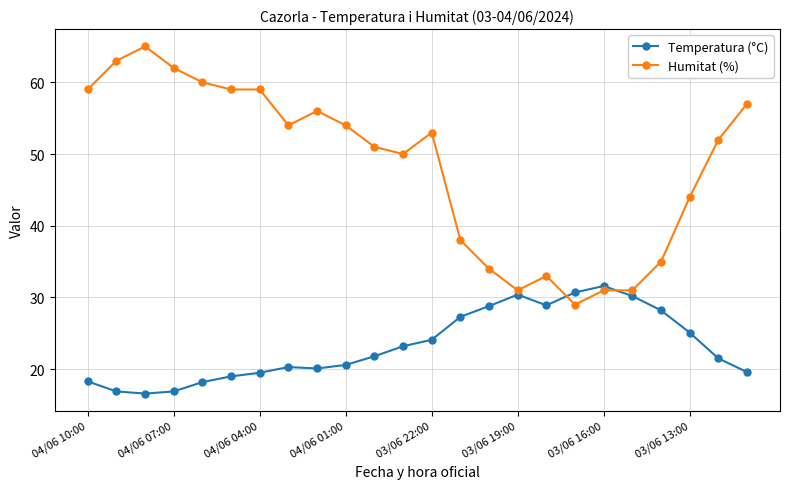

True or false: Temperatura (°C) has more than 0 points higher than both neighbors.

True